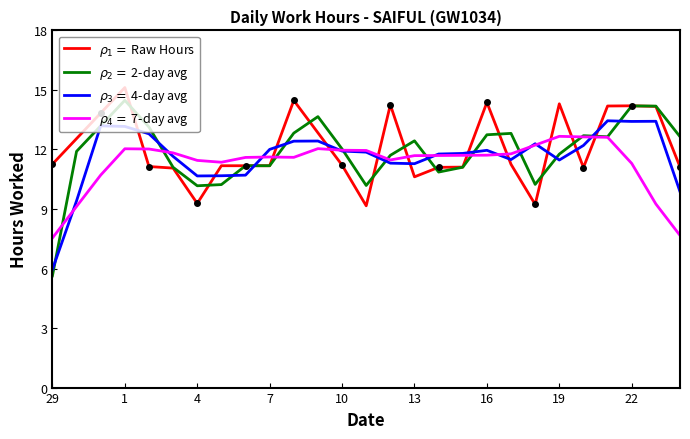

Rank the series by their average value, from lowest to highest.

$\rho_4 = $ 7-day avg, $\rho_3 = $ 4-day avg, $\rho_2 = $ 2-day avg, $\rho_1 = $ Raw Hours